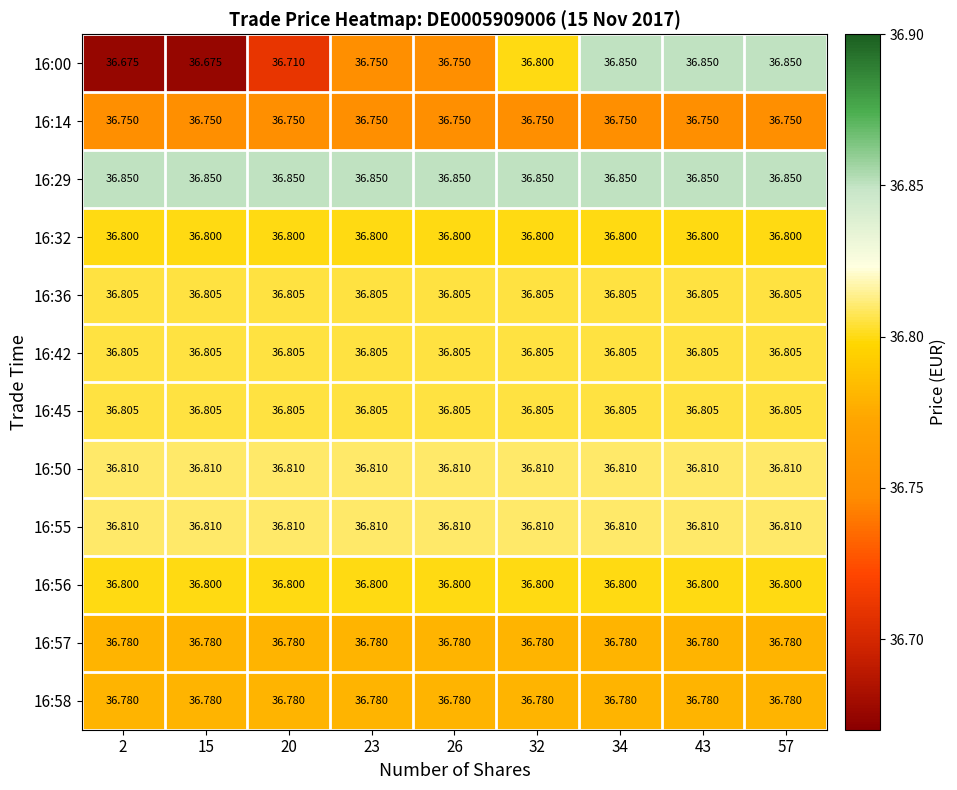

Count the number of categories in the chart.

9